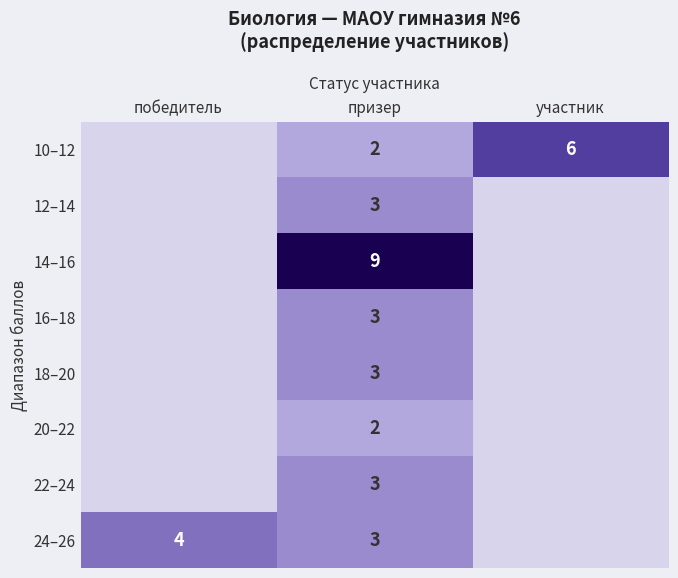

True or false: 18–20 has a value of 2 at призер.

False